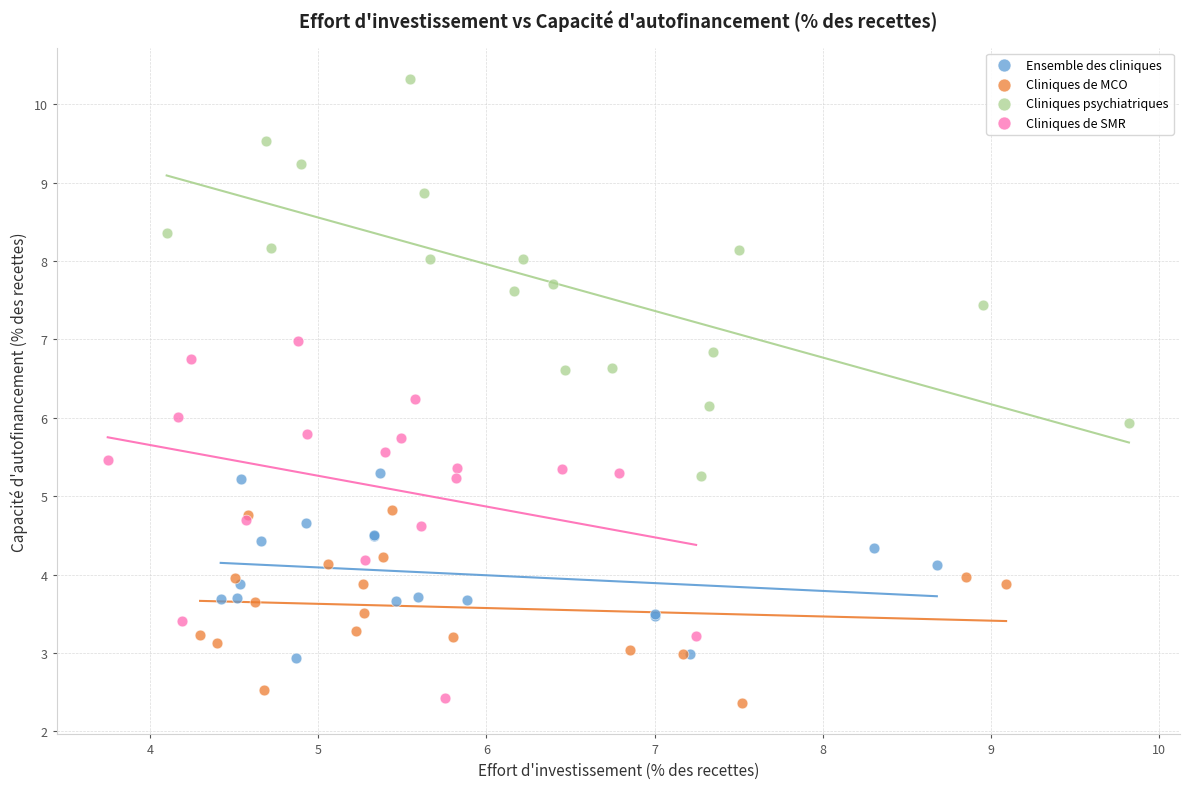

Which series contains the highest Y value?

Cliniques psychiatriques